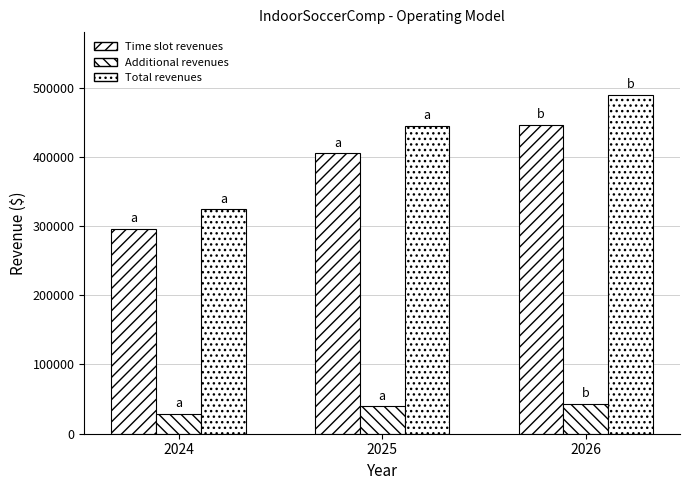

How many data points in Additional revenues are less than 39909?

1